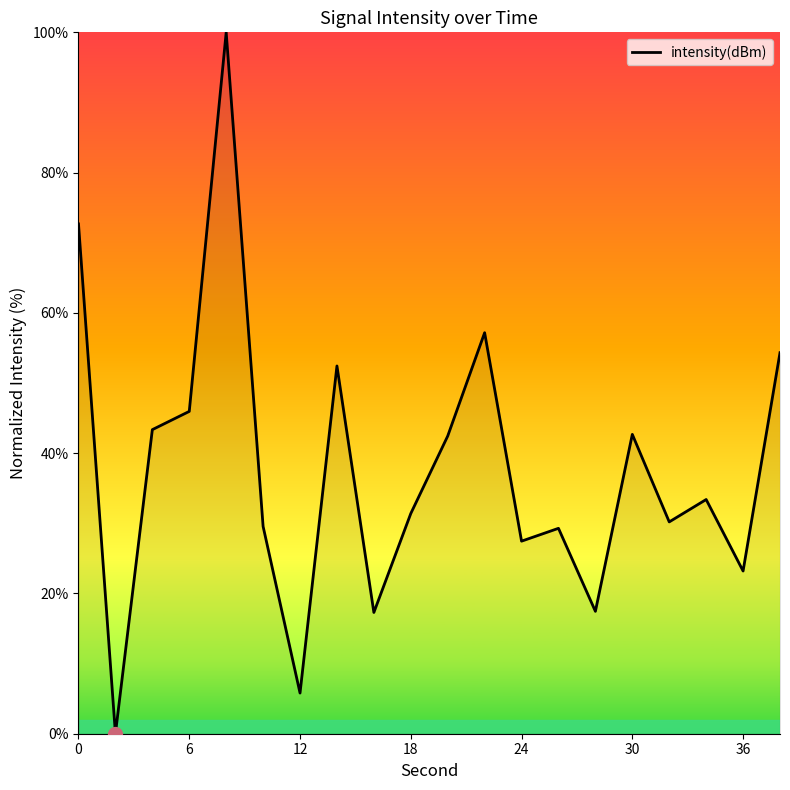

What is the maximum value shown in the chart?

100.0